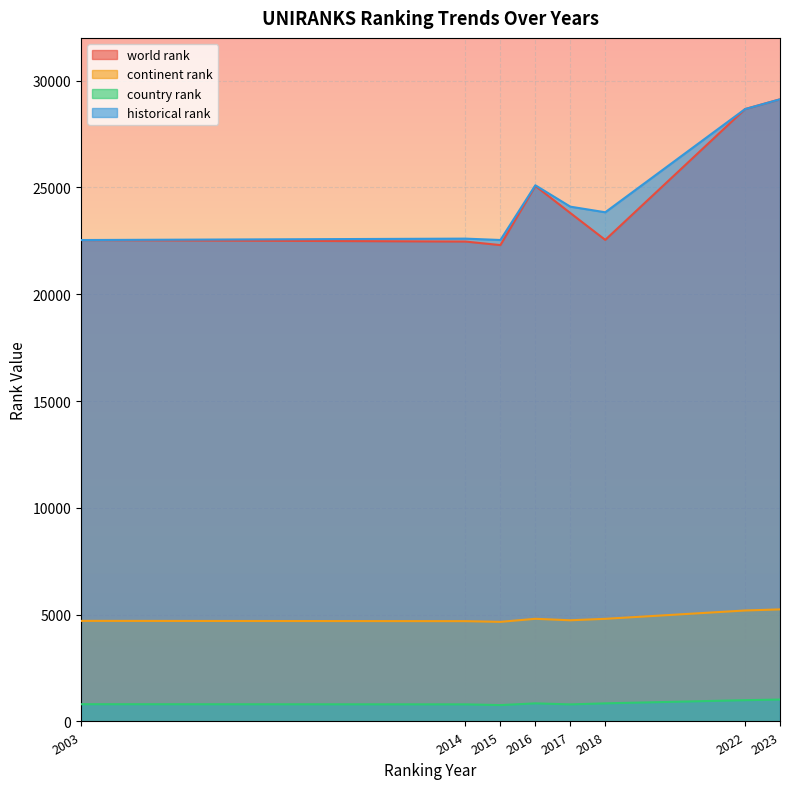

What value does the continent rank series have at 2015?

4663.0